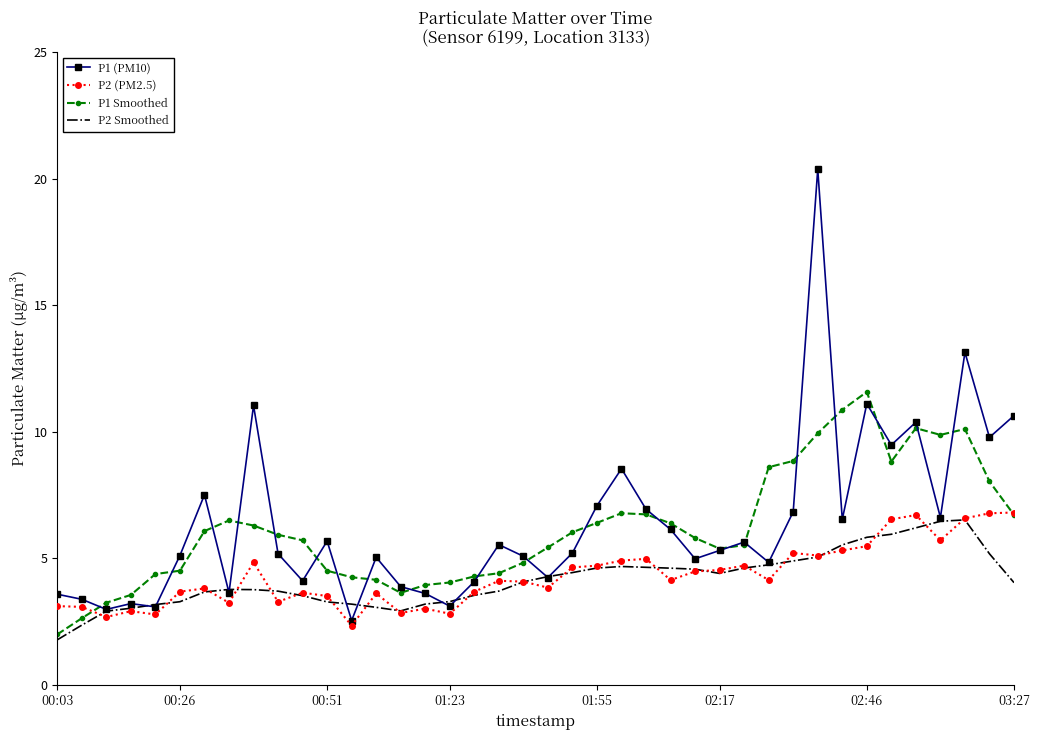

What is the smallest value displayed?

1.8